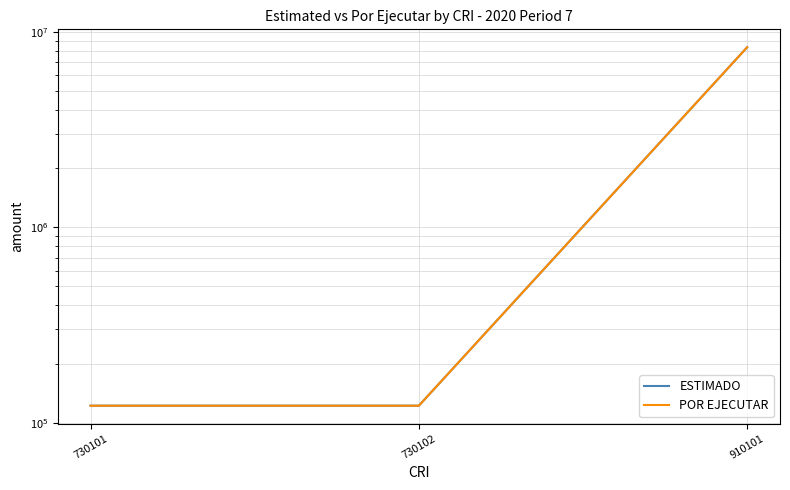

Is this an area chart (filled region under the line)?

No